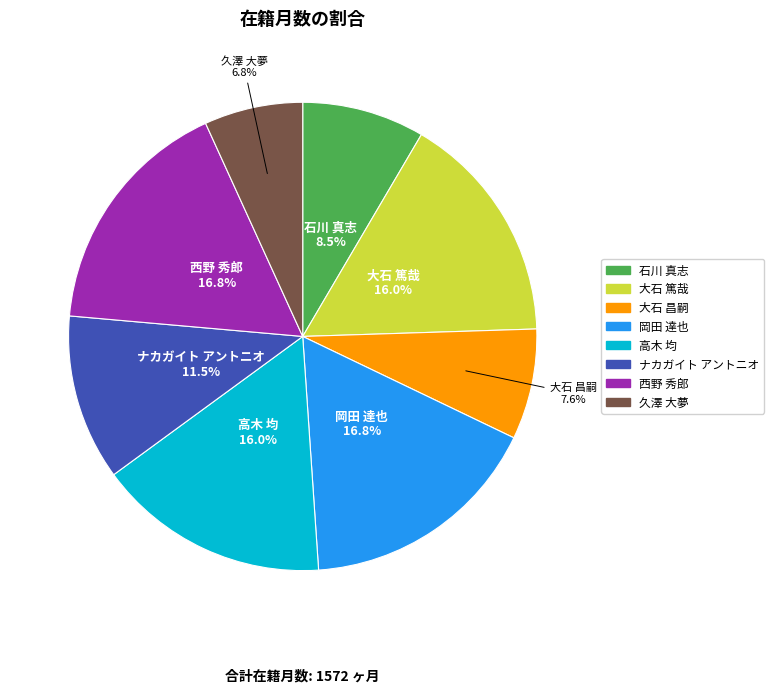

True or false: 大石 篤哉 accounts for 16% of the total.

True